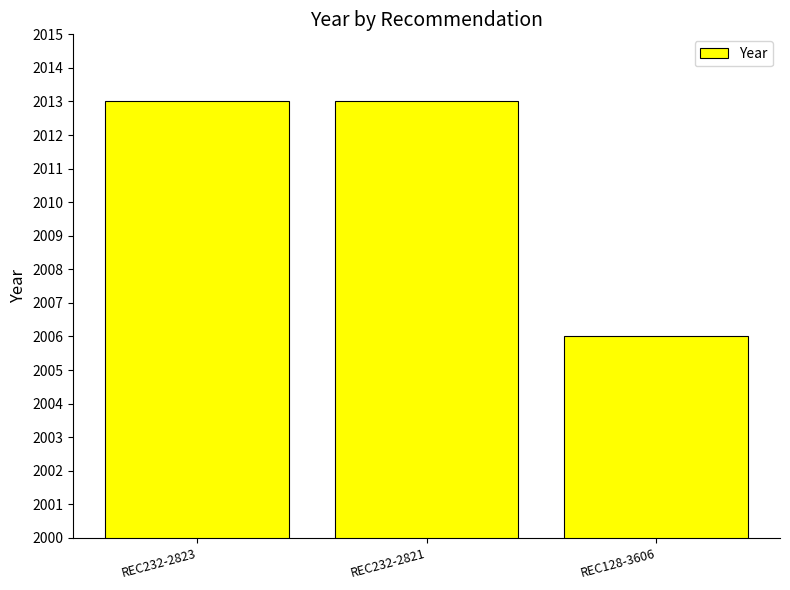

How many data points are less than 2013?

1